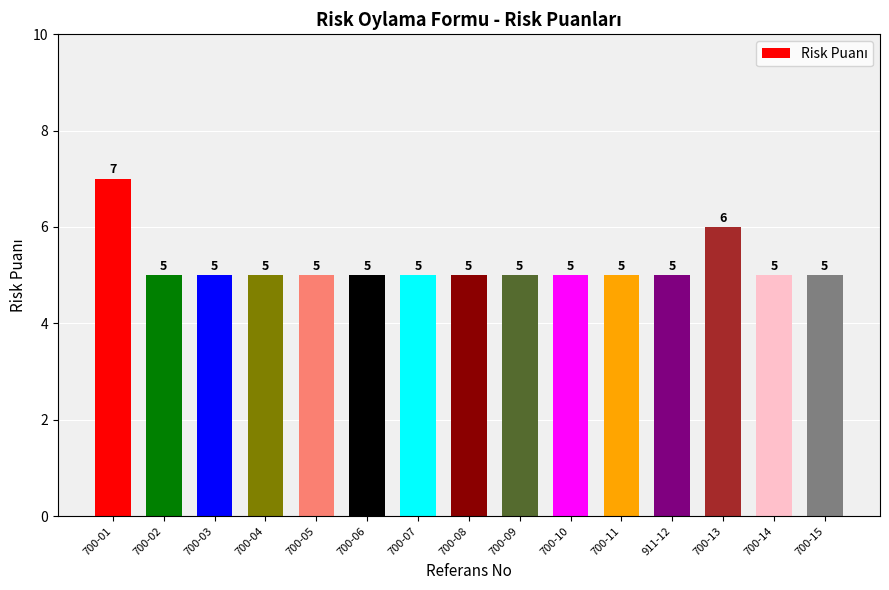

What is the smallest value displayed?

5